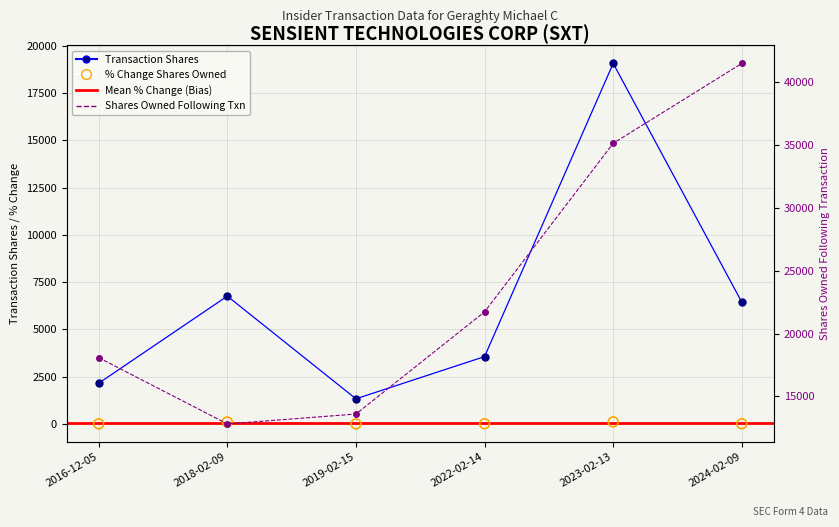

Is the value of sharesOwnedFollowingTransaction at 2022-02-14 greater than the value of pctchgSharesOwned at 2023-02-13?

Yes